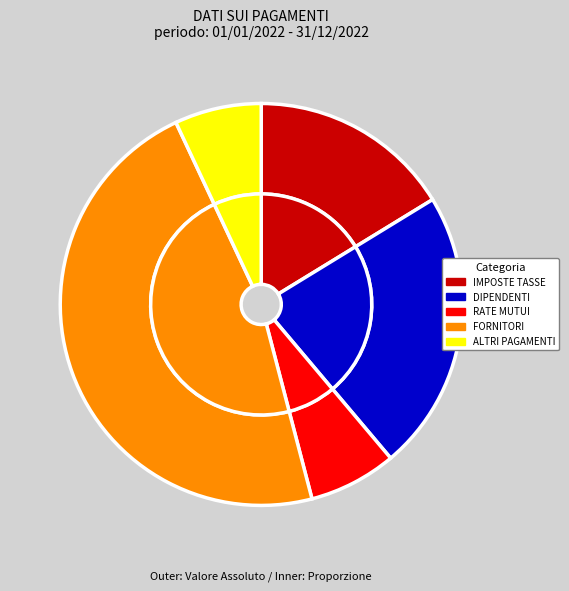

To the nearest percent, what percentage of the pie is ALTRI PAGAMENTI?

7%